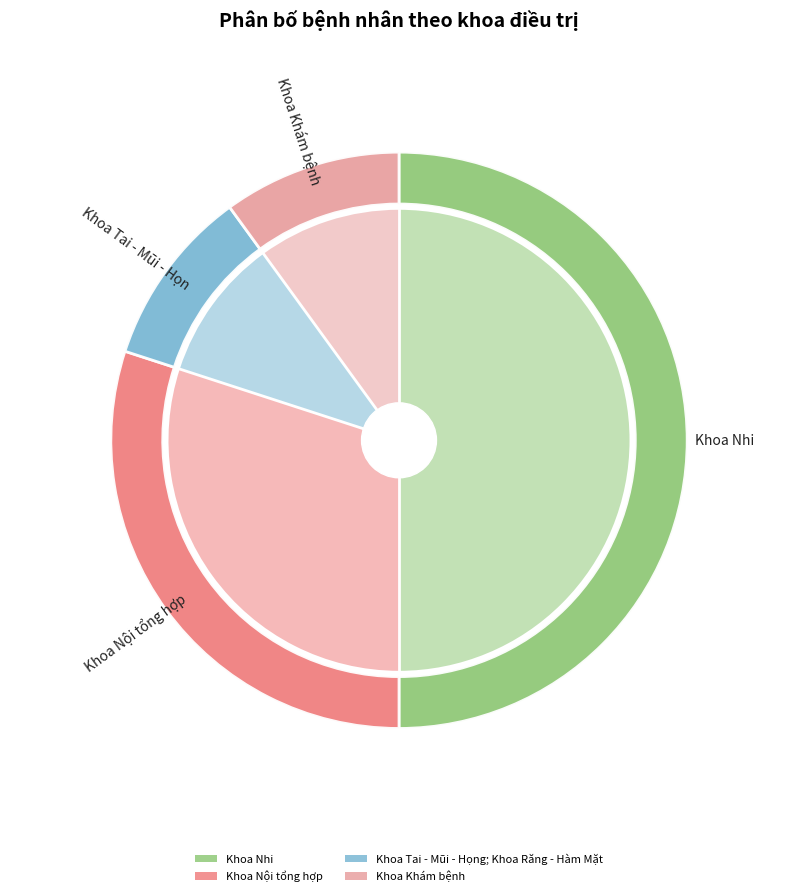

Is Khoa Nhi the majority of the pie?

No